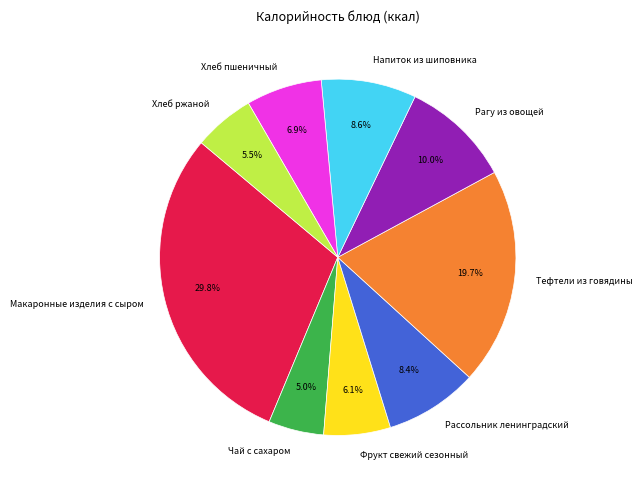

Is it true that Рассольник ленинградский is 22% of the pie?

False